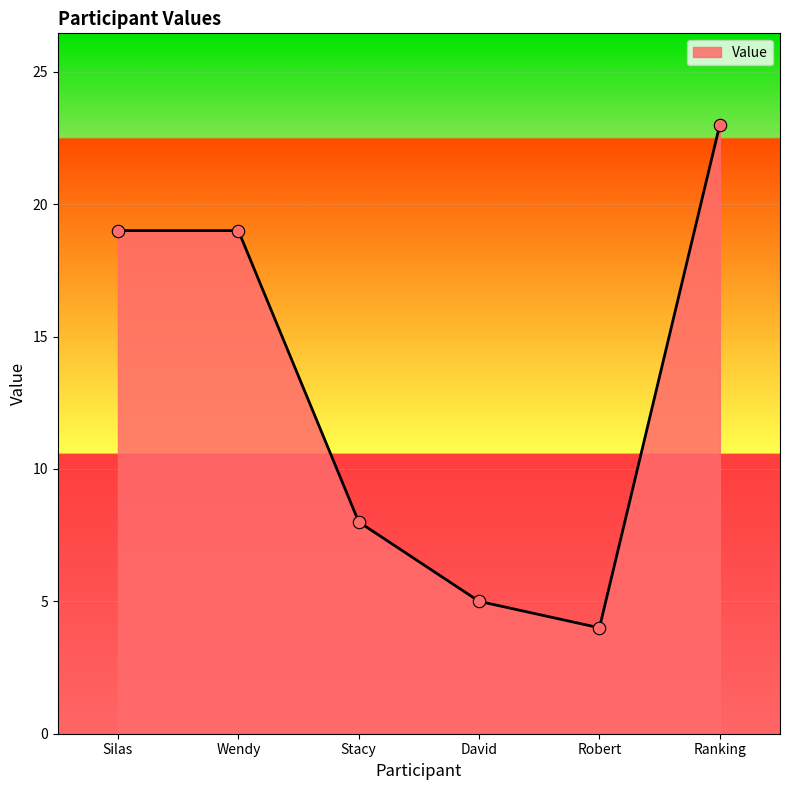

What is the change in value from Silas to Ranking?

+4